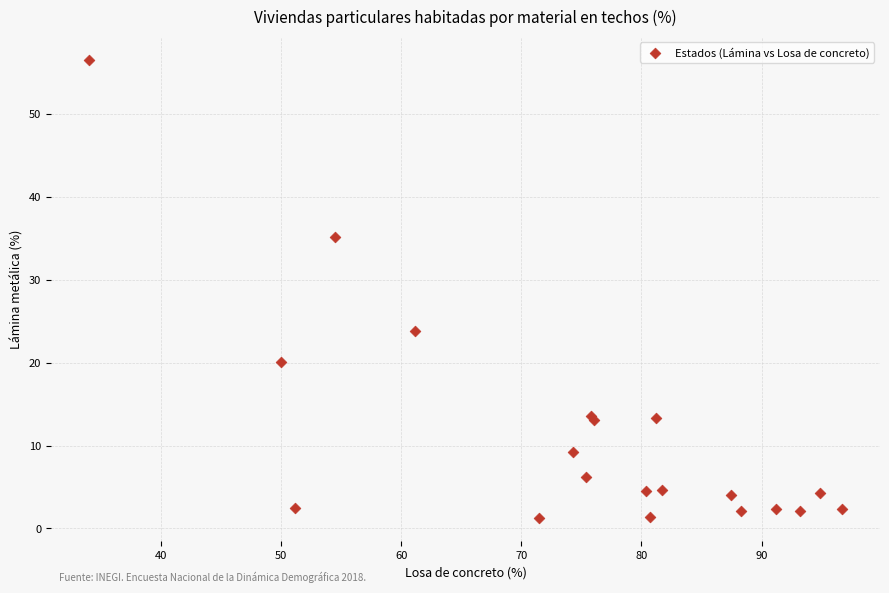

What Y value in the scatter plot is closest to 28?

23.8